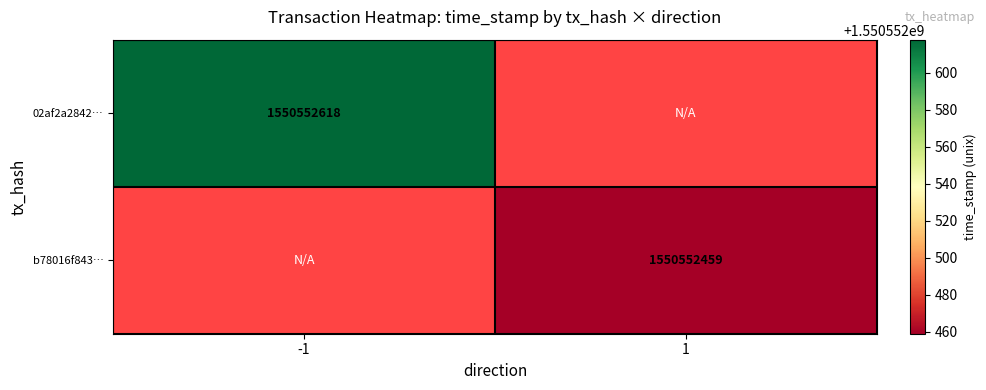

Reading left to right, transcribe all the data shown in this chart.

02af2a284251ce4693cd16bc171dcbe24fdc912: direction=-1	time_stamp=1550552618
b78016f84321ec743e1399788eaf200124ab1b2: direction=1	time_stamp=1550552459